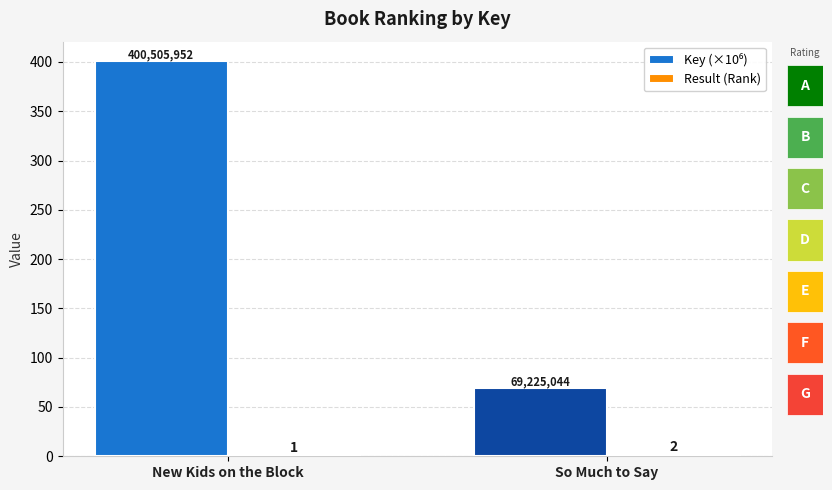

Rank the categories by Result (Rank) value from highest to lowest.

So Much to Say, New Kids on the Block